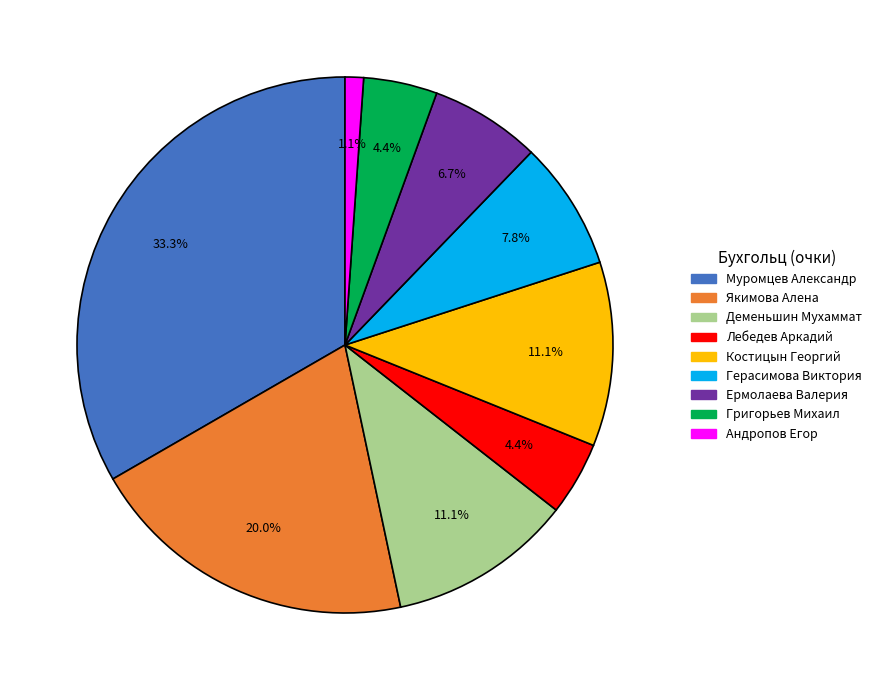

Count the number of slices in the pie.

9